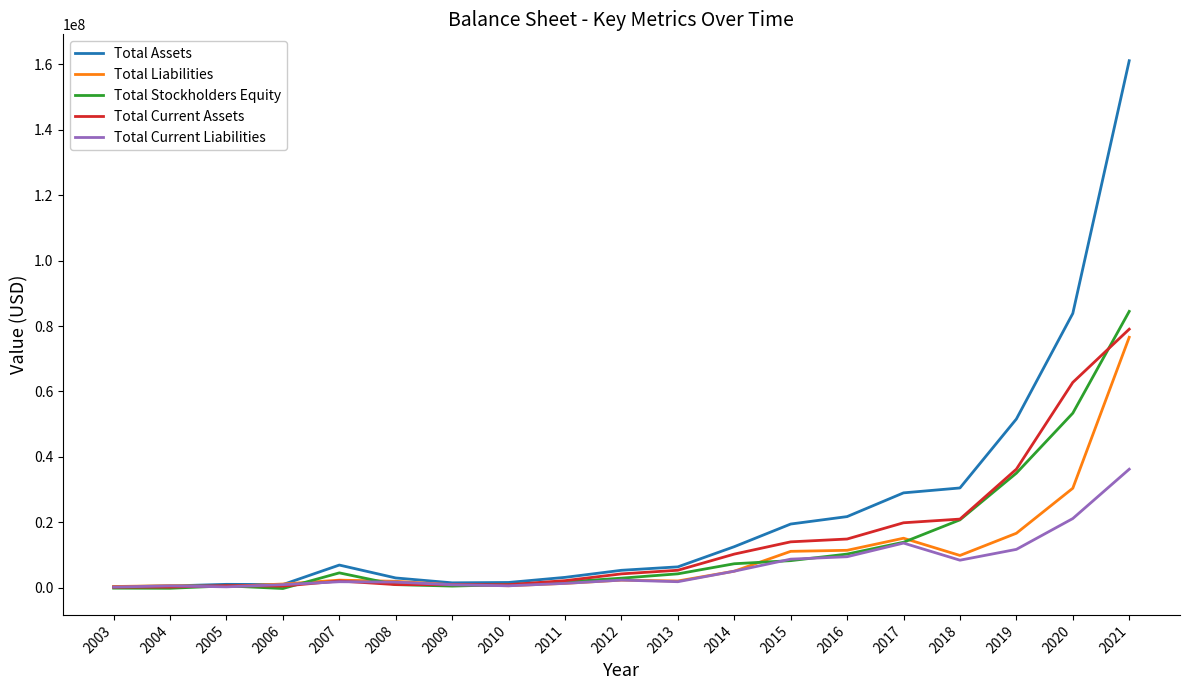

True or false: Total Liabilities has more than 2 interior local peaks.

True